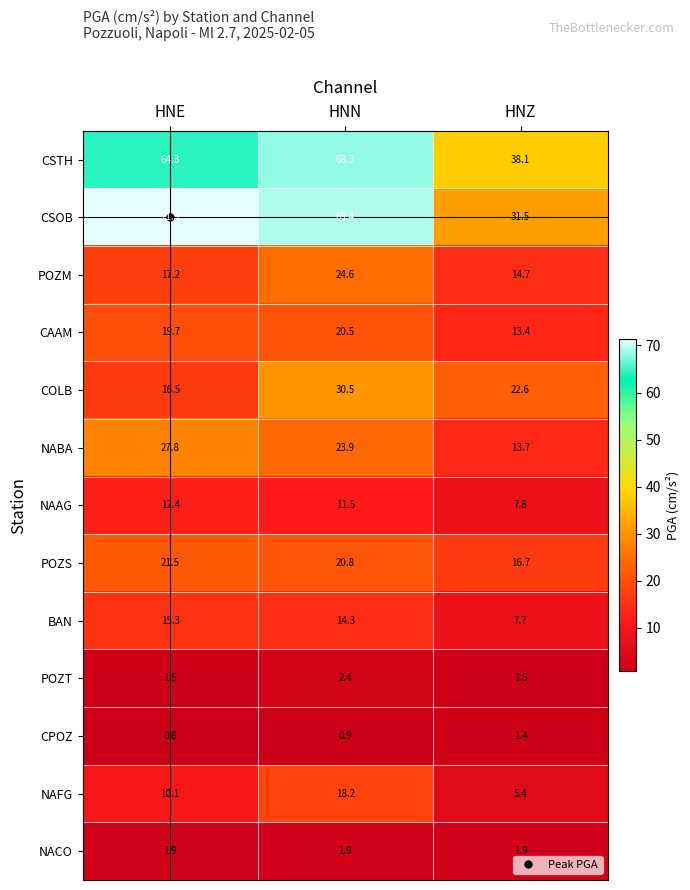

What is the approximate value of CSOB at HNZ?

31.5